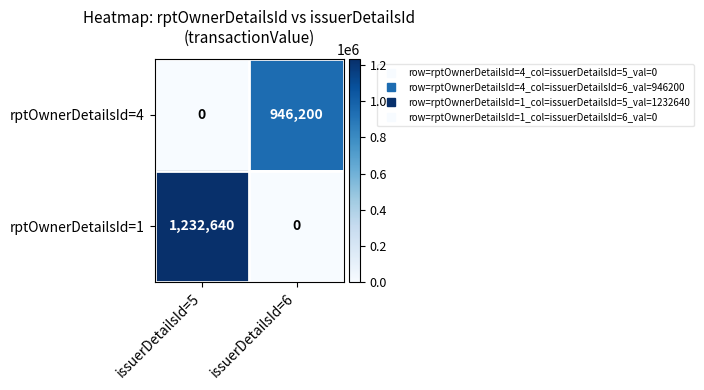

Reading right to left, extract all data points from this chart.

rptOwnerDetailsId=4: issuerDetailsId=6=946200	issuerDetailsId=5=0
rptOwnerDetailsId=1: issuerDetailsId=6=0	issuerDetailsId=5=1232640